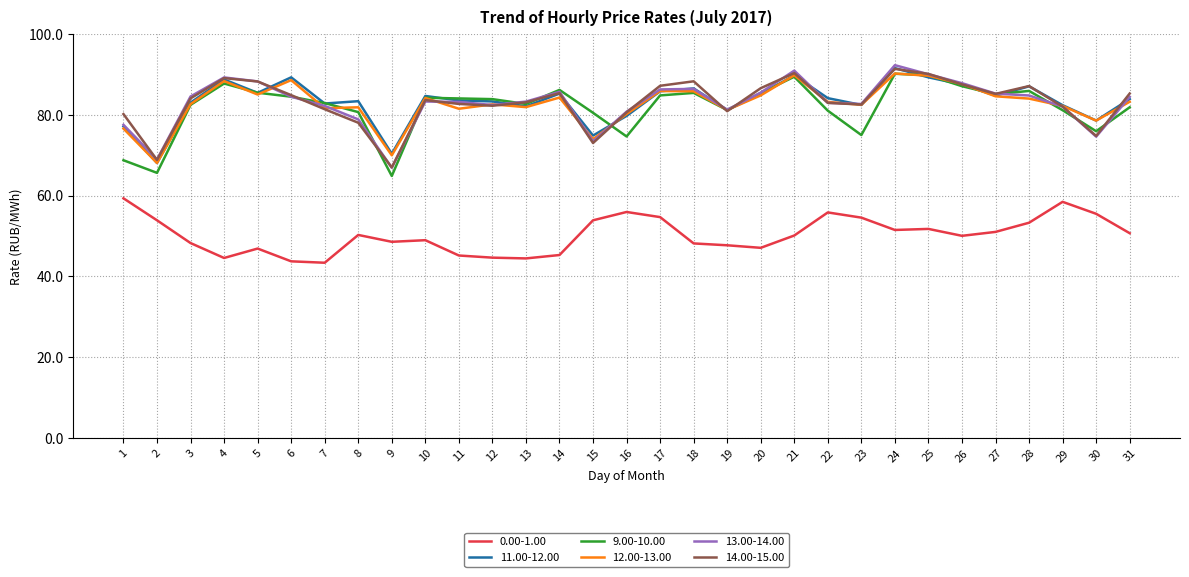

What is the sum of all 13.00-14.00 values?

2569.7